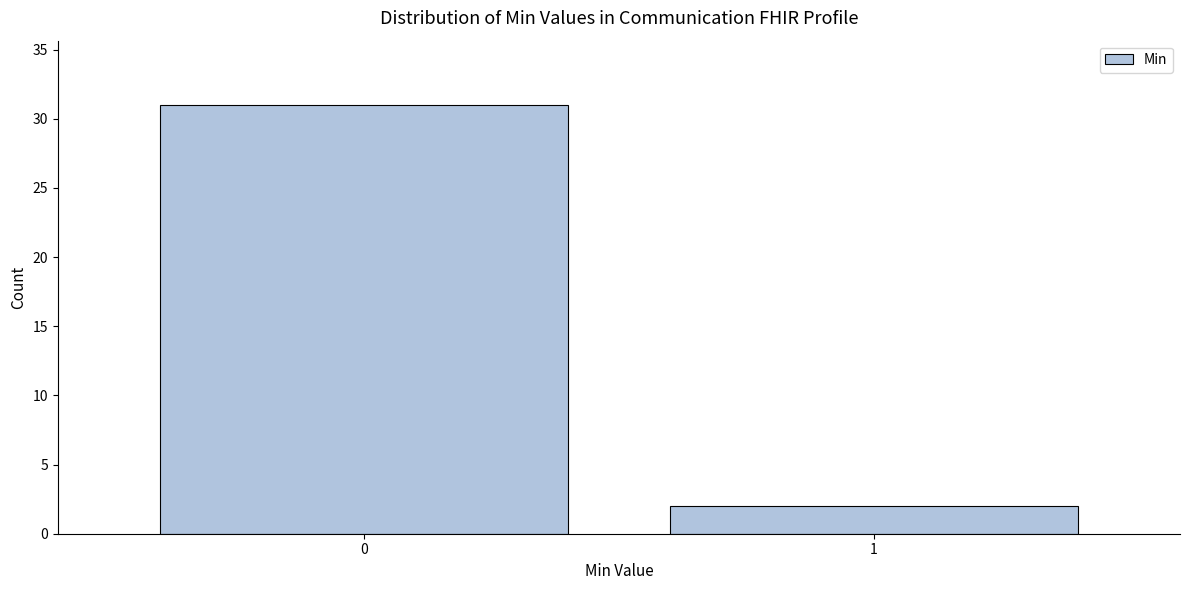

Reading right to left, extract all data points from this chart.

1=2	0=31